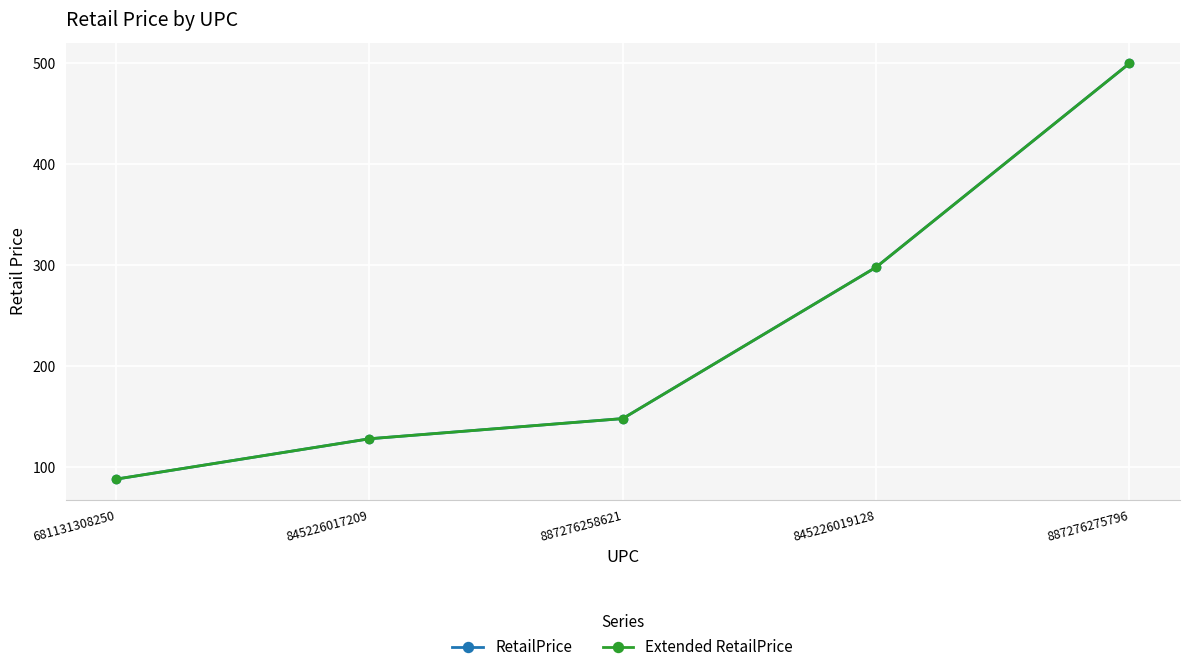

What value does the RetailPrice series have at 845226019128?

298.0